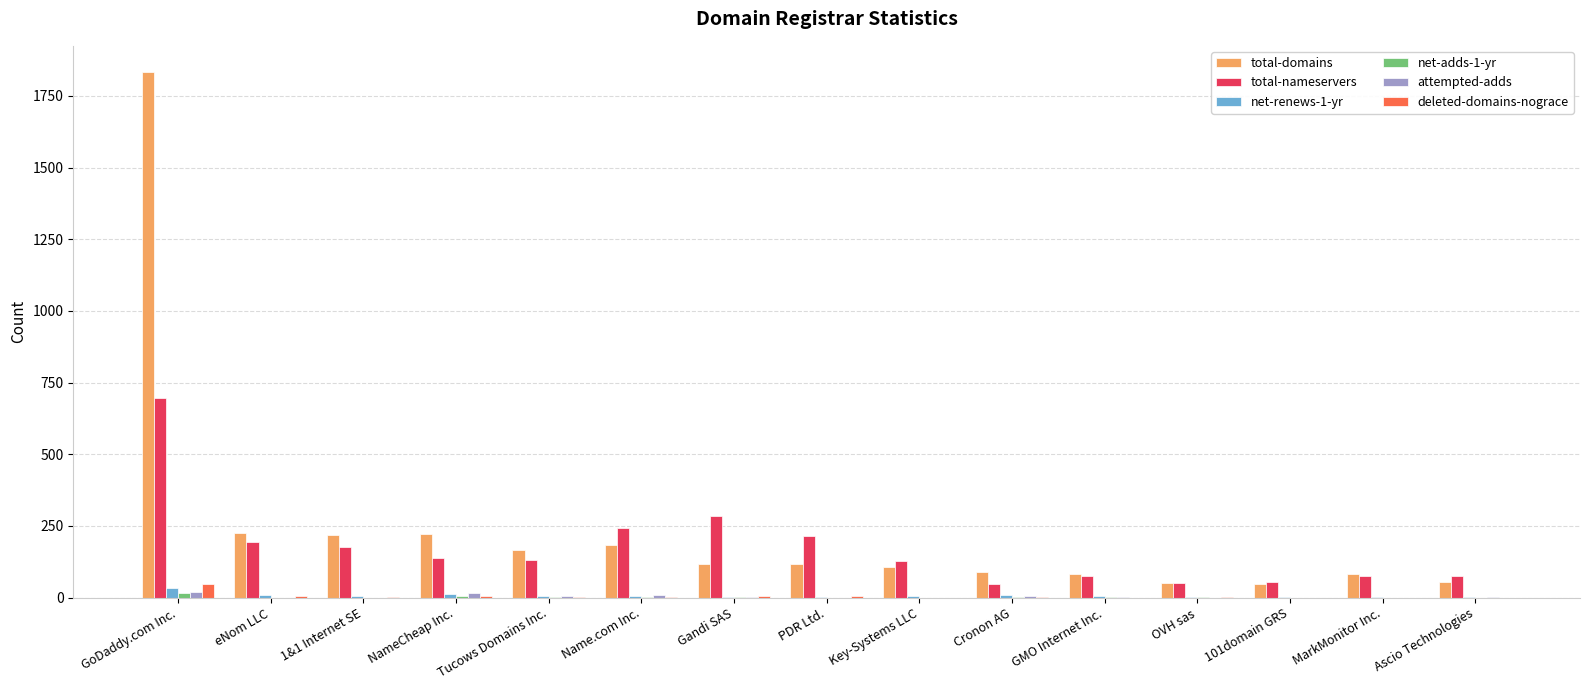

What is the total value across all series at GMO Internet Inc.?

168